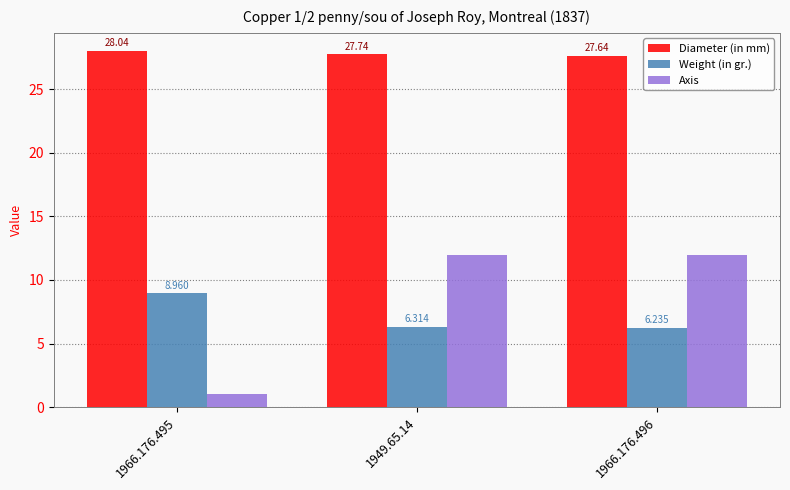

Which series has the largest range (max minus min)?

Axis